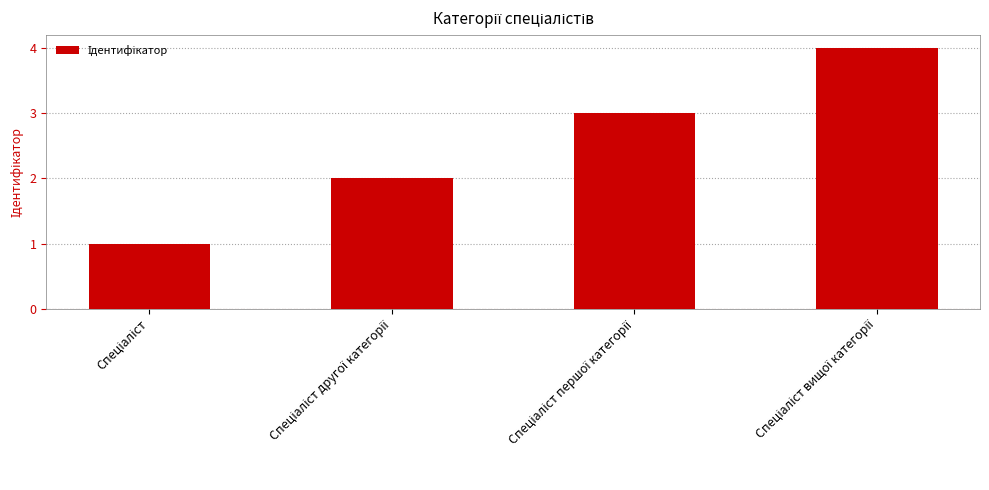

What is the maximum value shown in the chart?

4